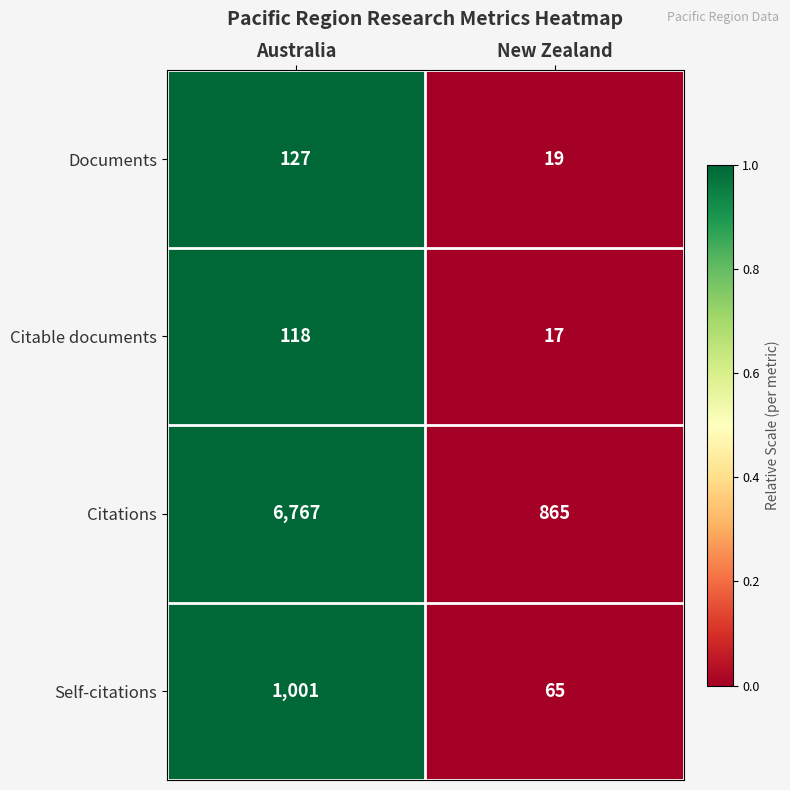

At which label is Citable documents closest to 67?

New Zealand